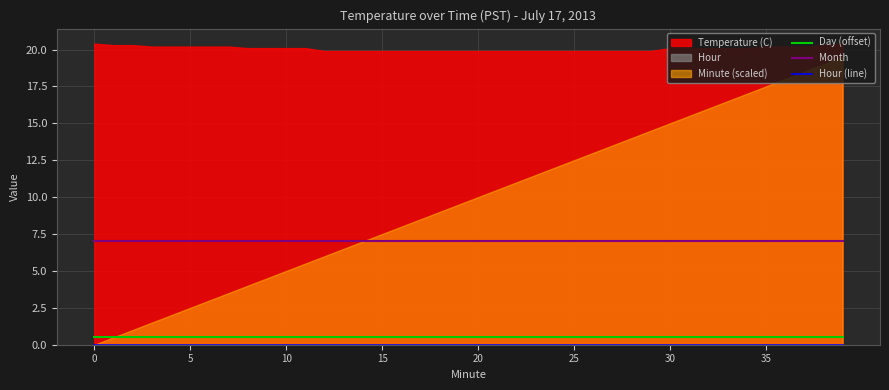

What is the lowest value of the Day (offset) series?

0.5